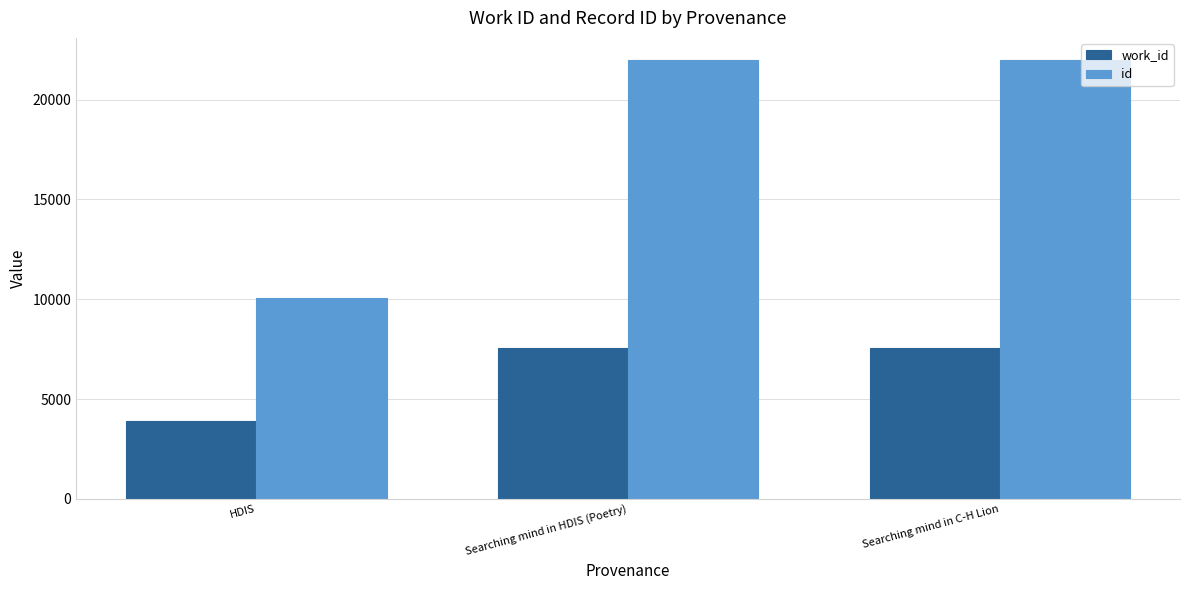

What is the difference between the highest and lowest values at HDIS?

6185